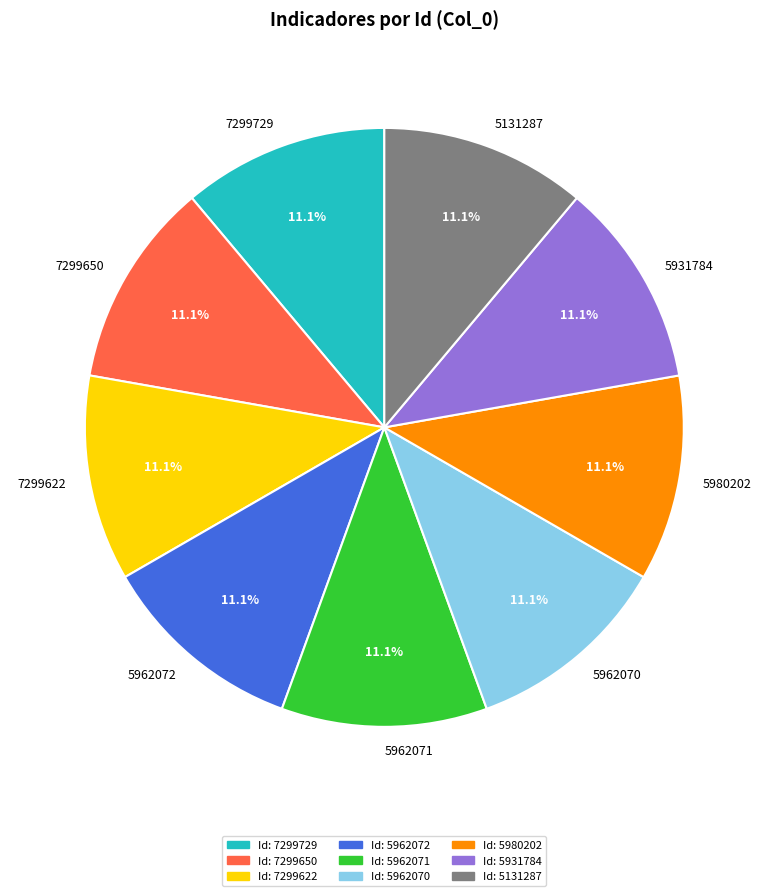

Approximately how many times larger is the value at 5962072 compared to 5962071?

1.0